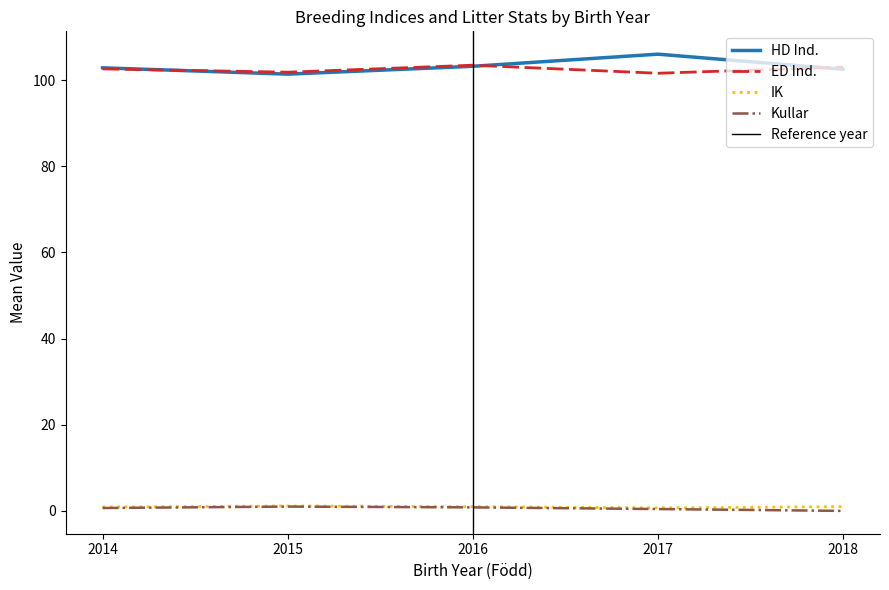

At how many categories does at least one series exceed 88?

5